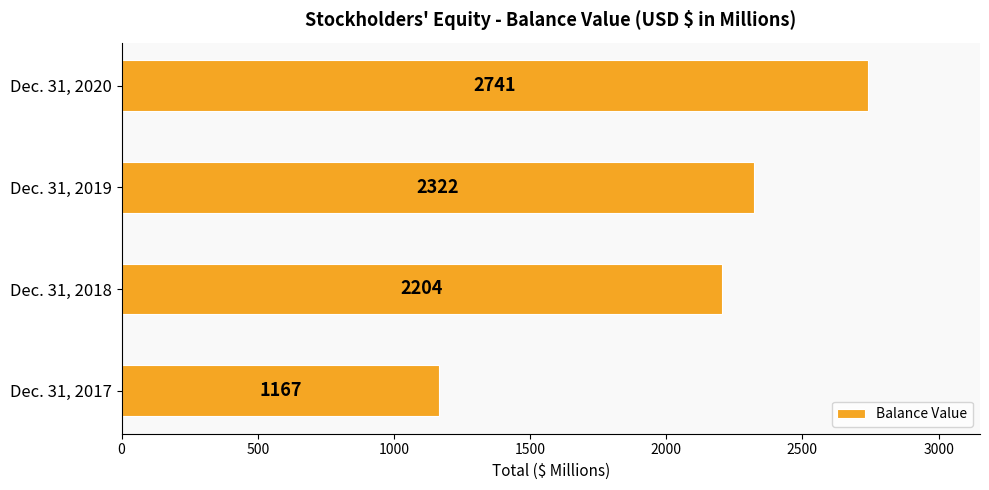

Is it true that the value at Dec. 31, 2019 is 3204?

False